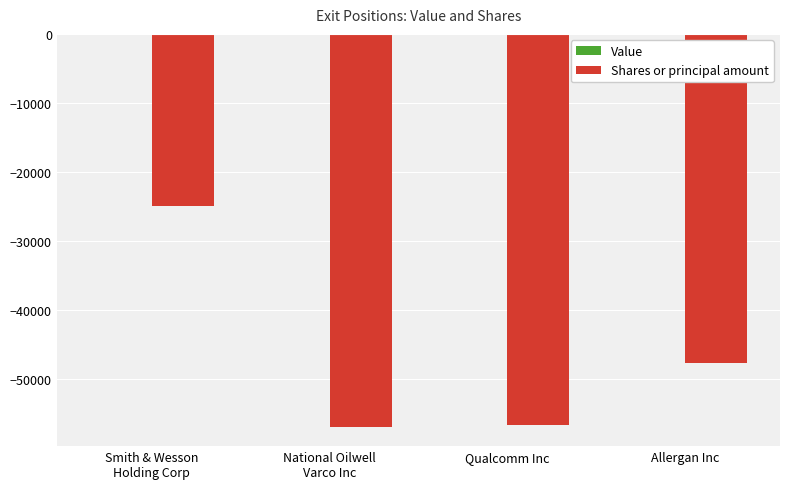

The chart shows a value of -56712 at Qualcomm Inc. True or false?

True